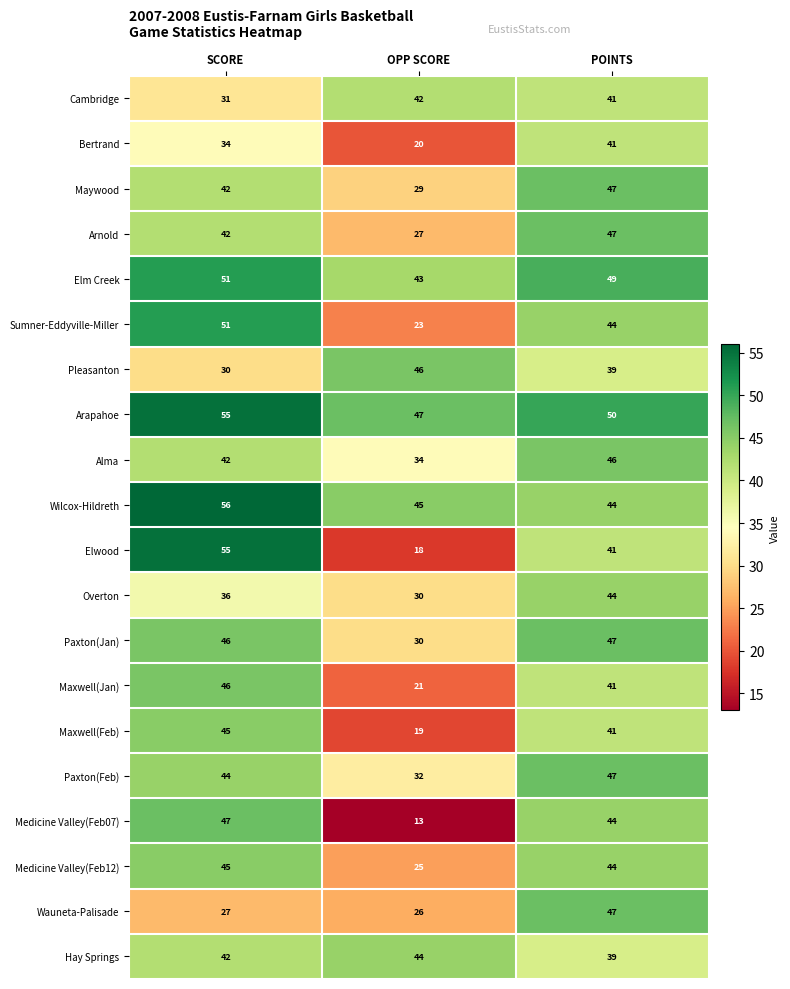

Which label corresponds to the smallest value in the chart?

OPP SCORE